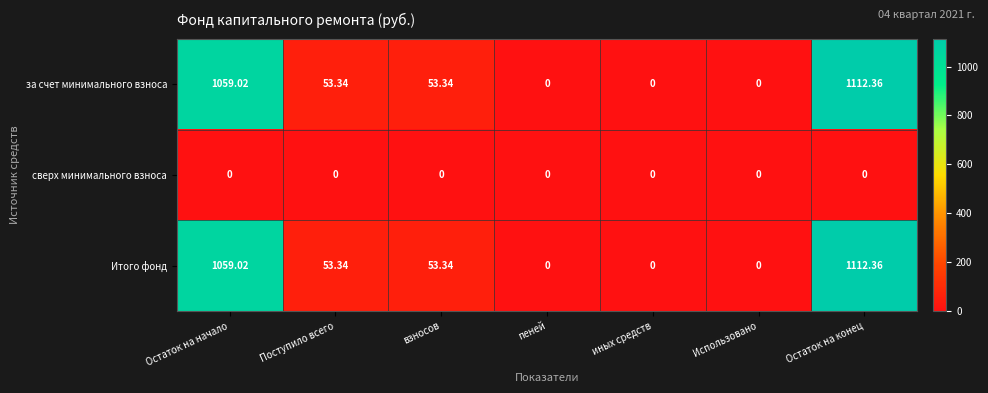

At which label does за счет минимального взноса first exceed 53?

Остаток на начало